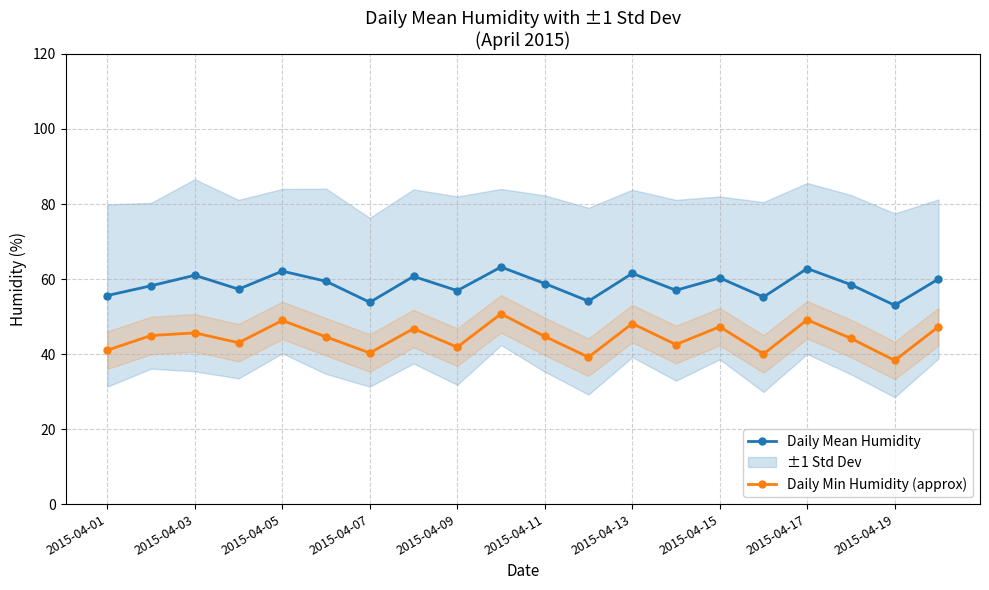

What is the minimum value for Daily Mean Humidity?

53.0